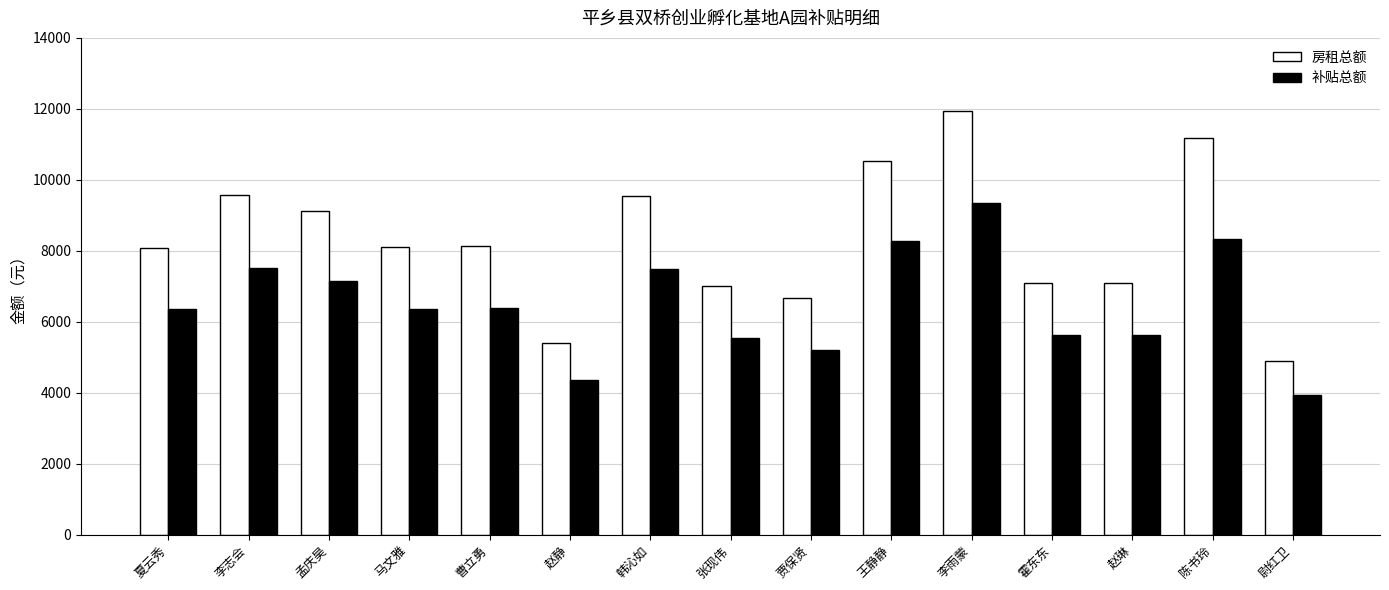

What is the label of the 12th bar from the left?

霍东东